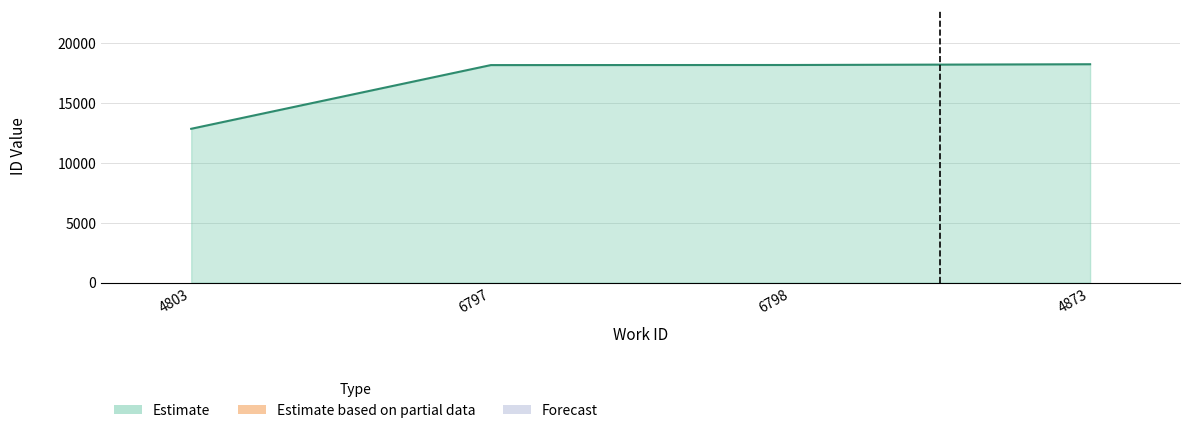

True or false: the data shows 10844 at 4873.

False